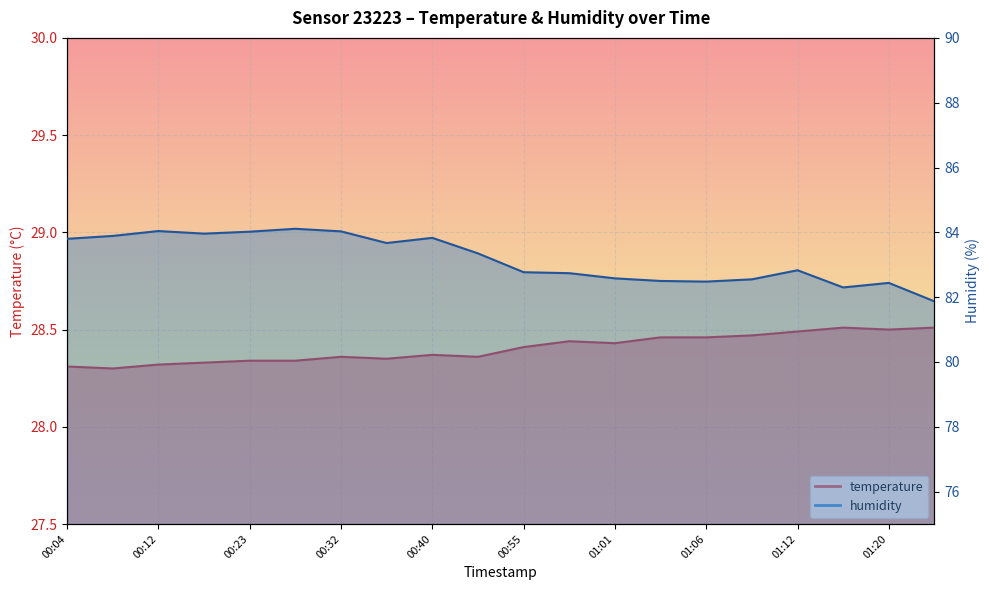

At which label is humidity closest to 82?

01:26